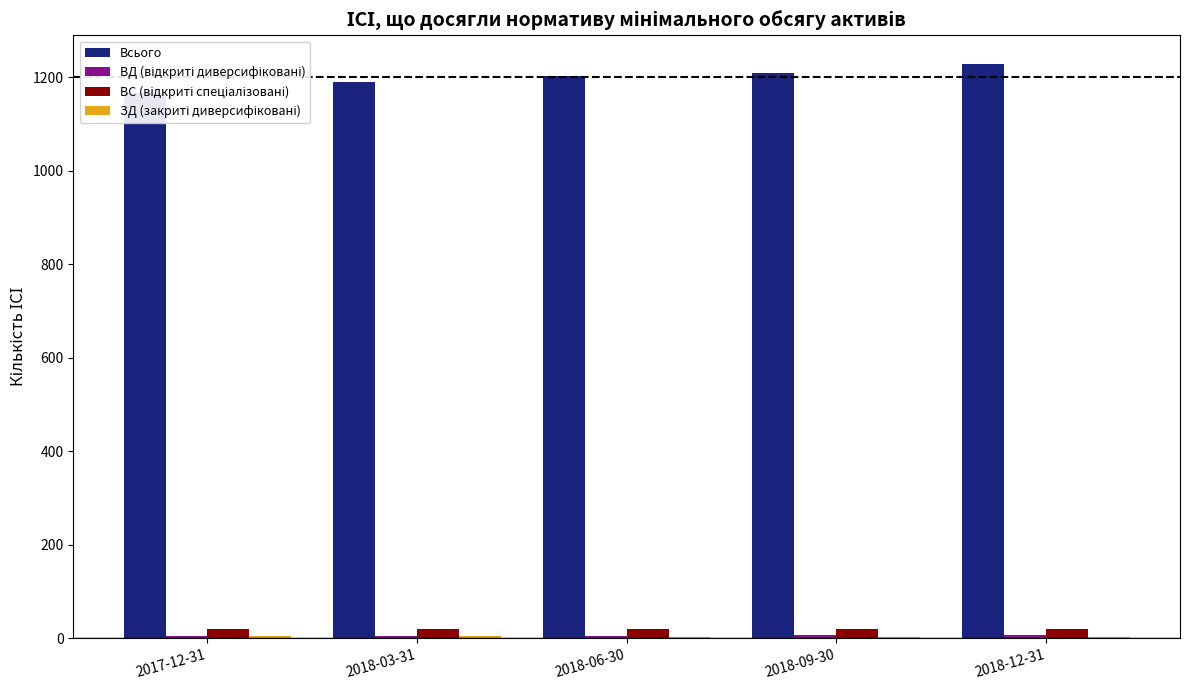

What is the label of the 2nd bar from the left?

2018-03-31